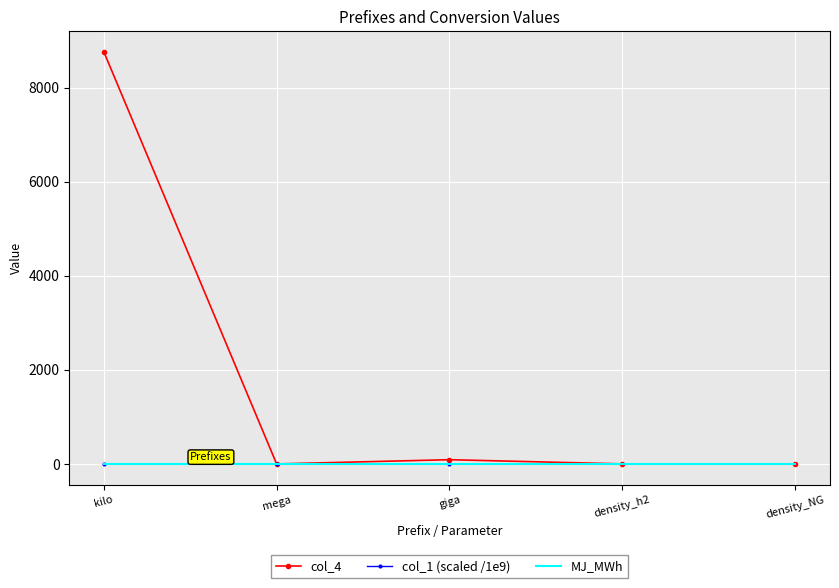

How many lines are shown in the chart?

3